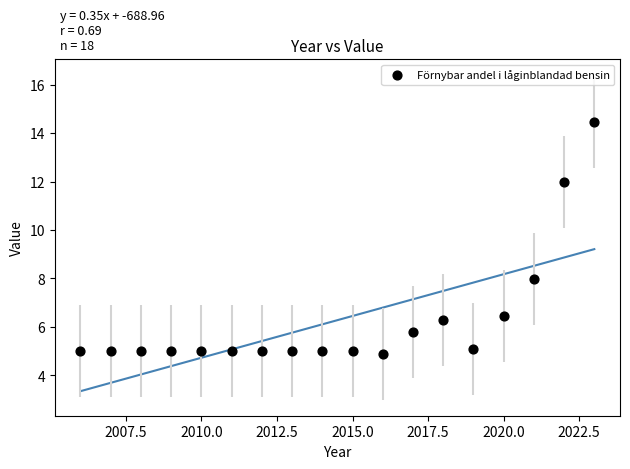

What is the range of Y values (max minus min)?

9.6